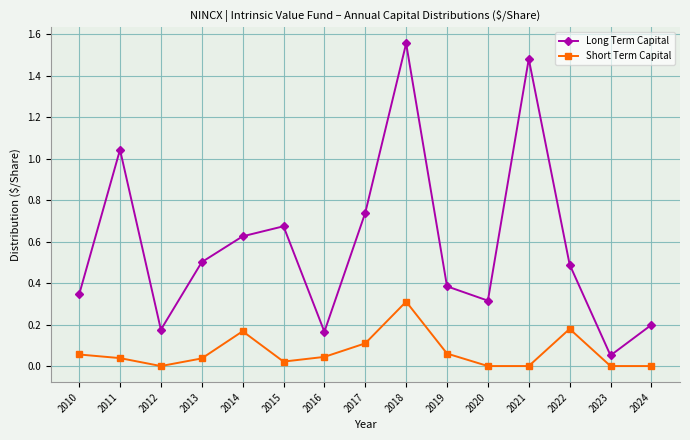

Which series has the largest total across all categories?

Long Term Capital